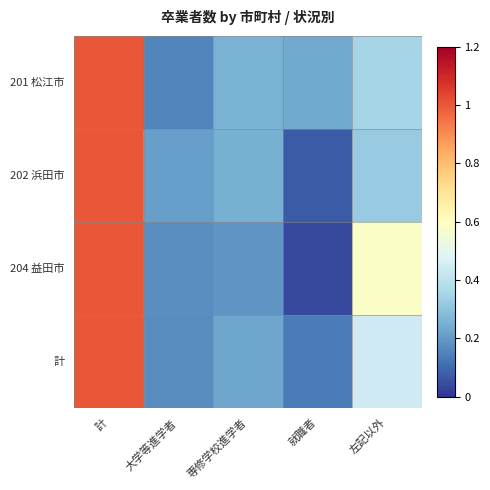

What is the spread (max minus min) of values at 専修学校進学者?

0.1